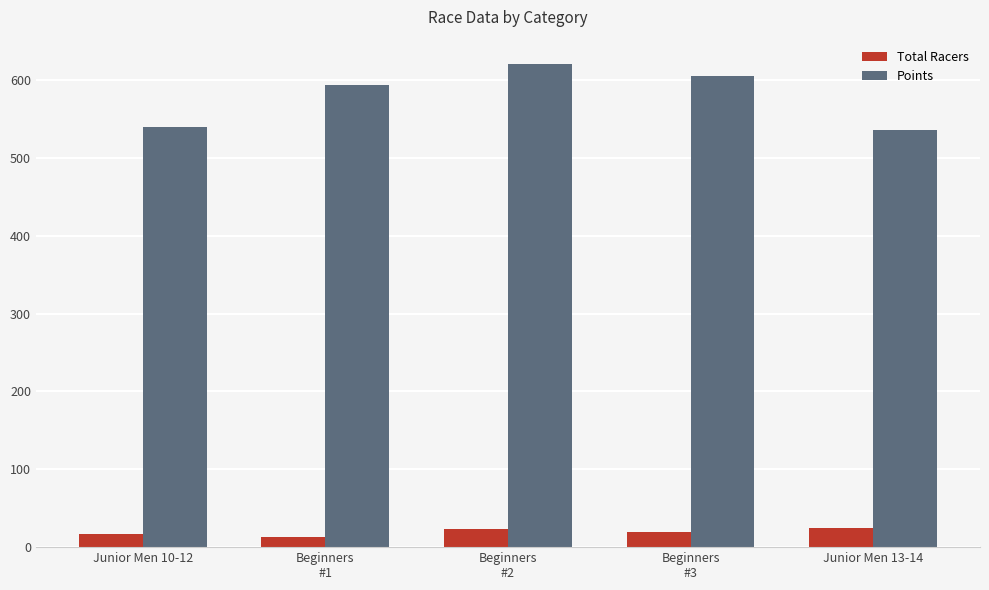

Rank the series by their maximum value, from lowest to highest.

Total Racers, Points